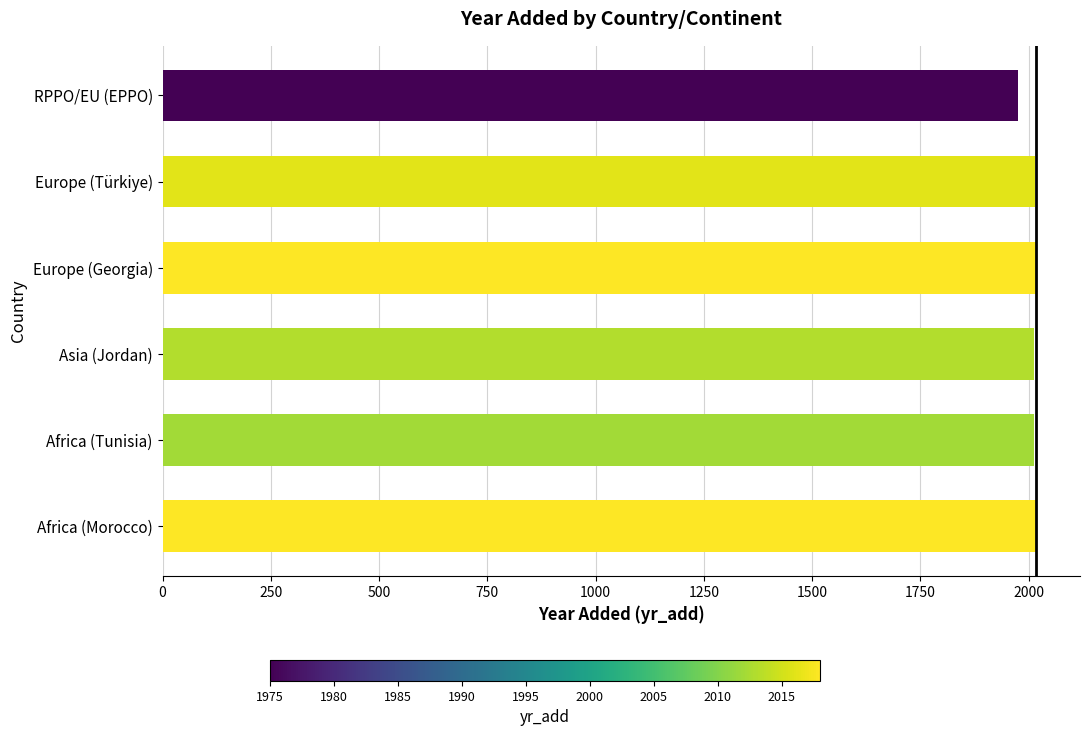

The value at Africa (Morocco) is 1382. True or false?

False